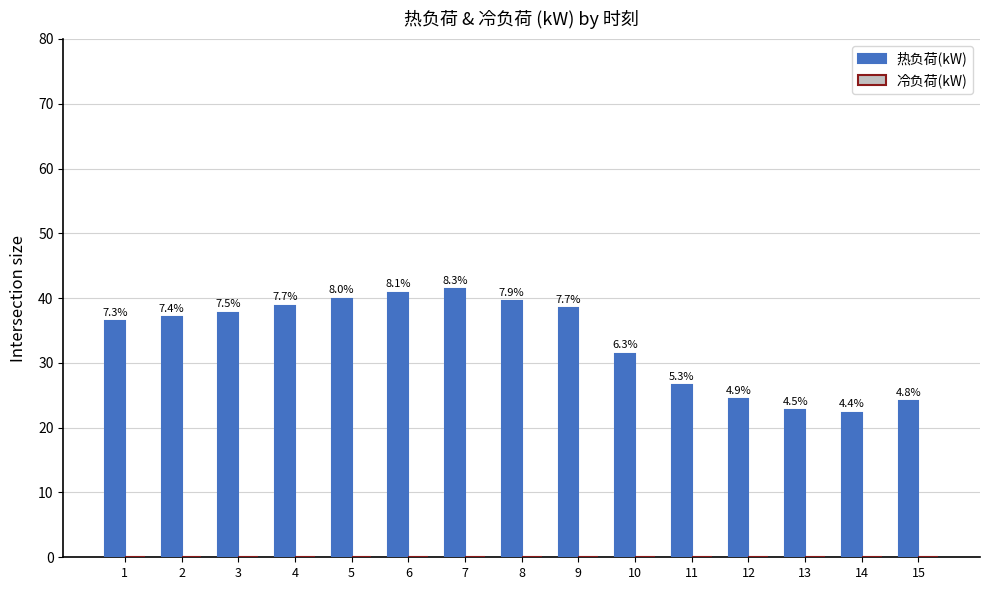

How many bars are there in total?

15